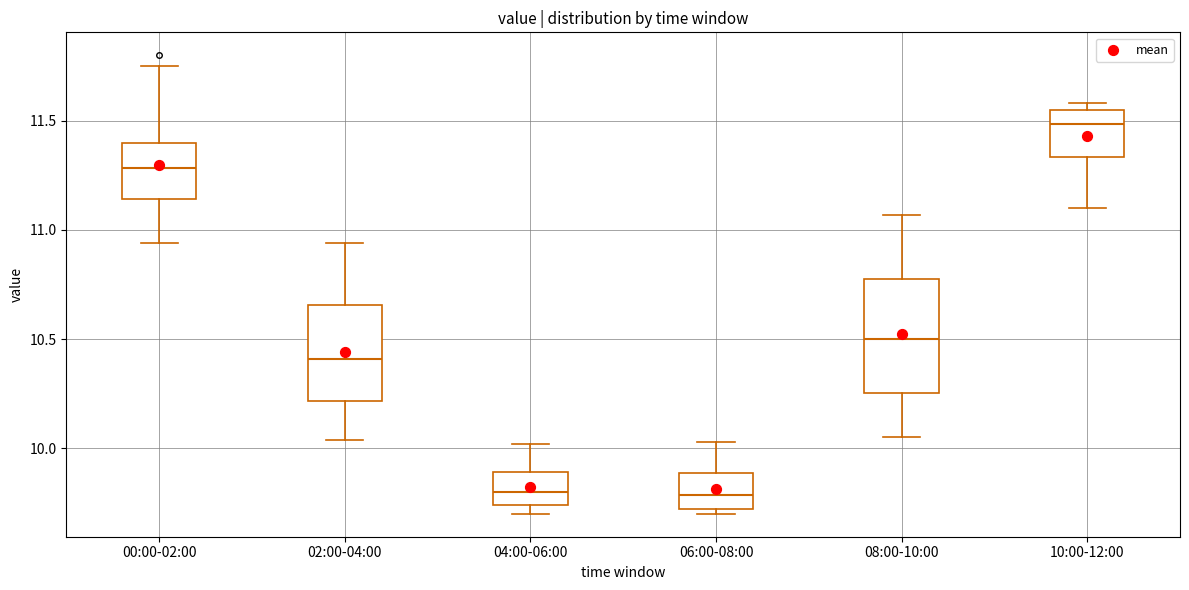

Which box's median line is the highest?

10:00-12:00